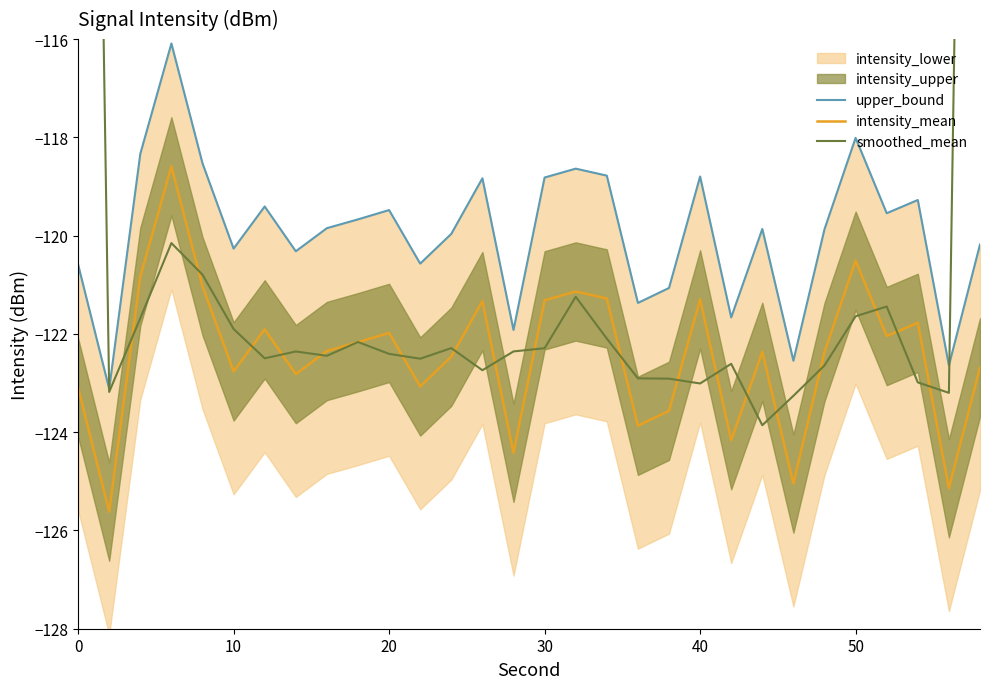

Is the value of upper_bound at 40 greater than the value of smoothed_mean at 14?

Yes